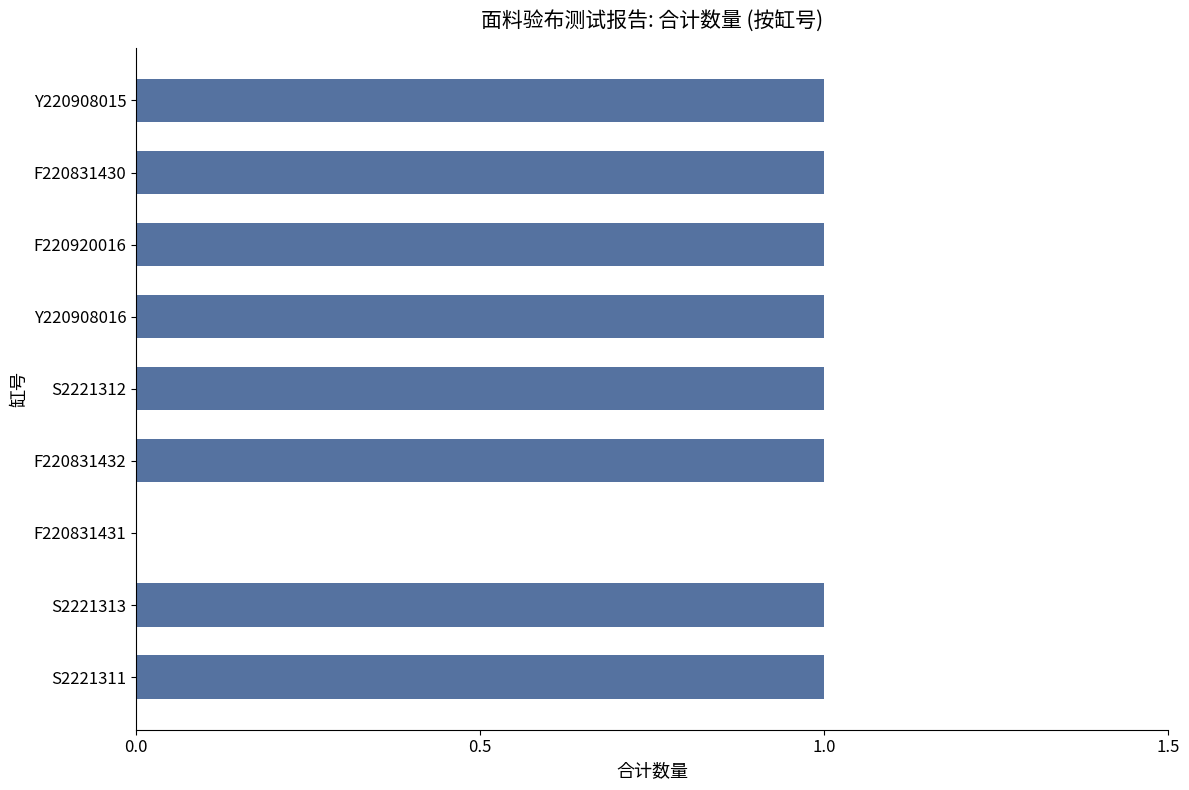

What is the average value?

1